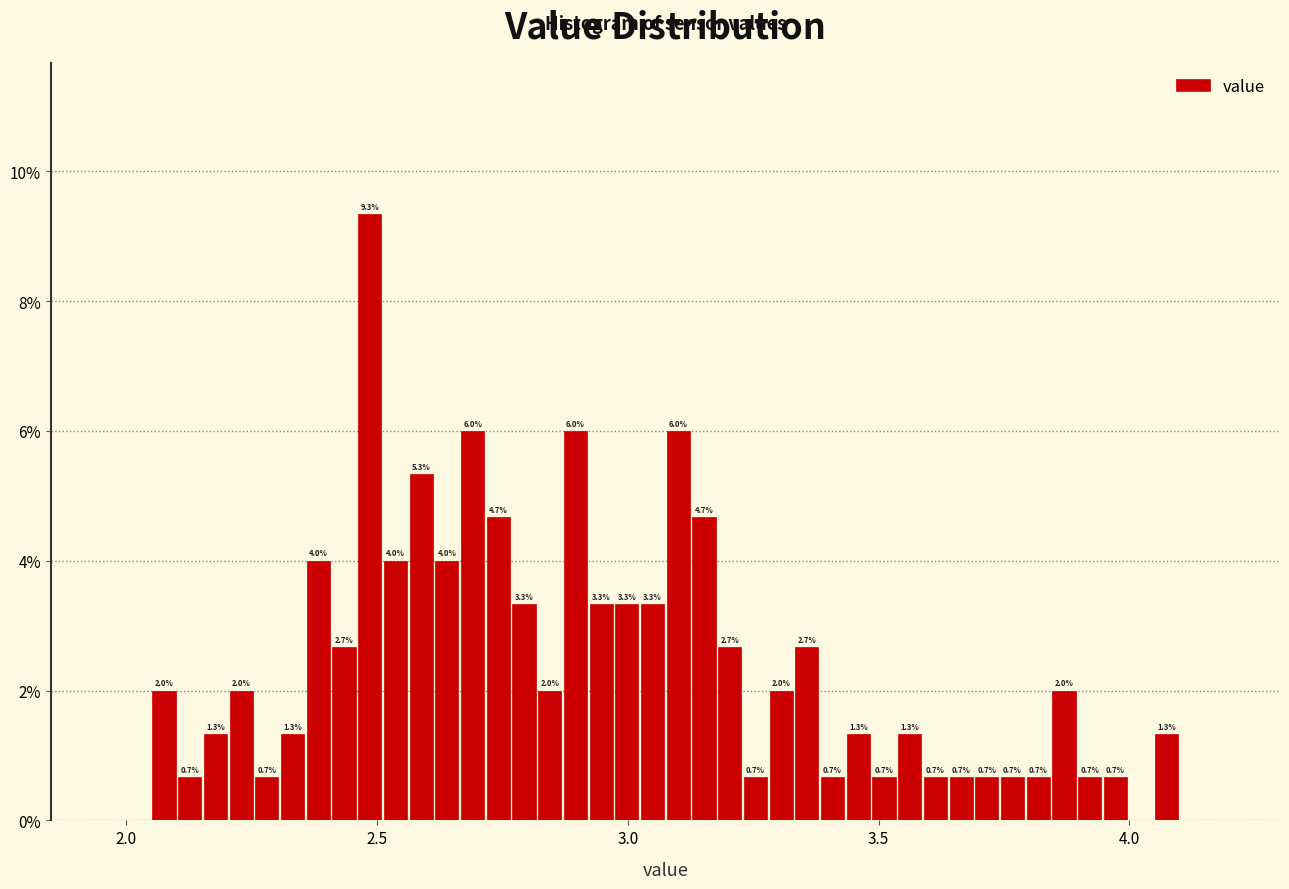

Read against the x-axis, roughly where is the centre of the tallest bar?

2.50